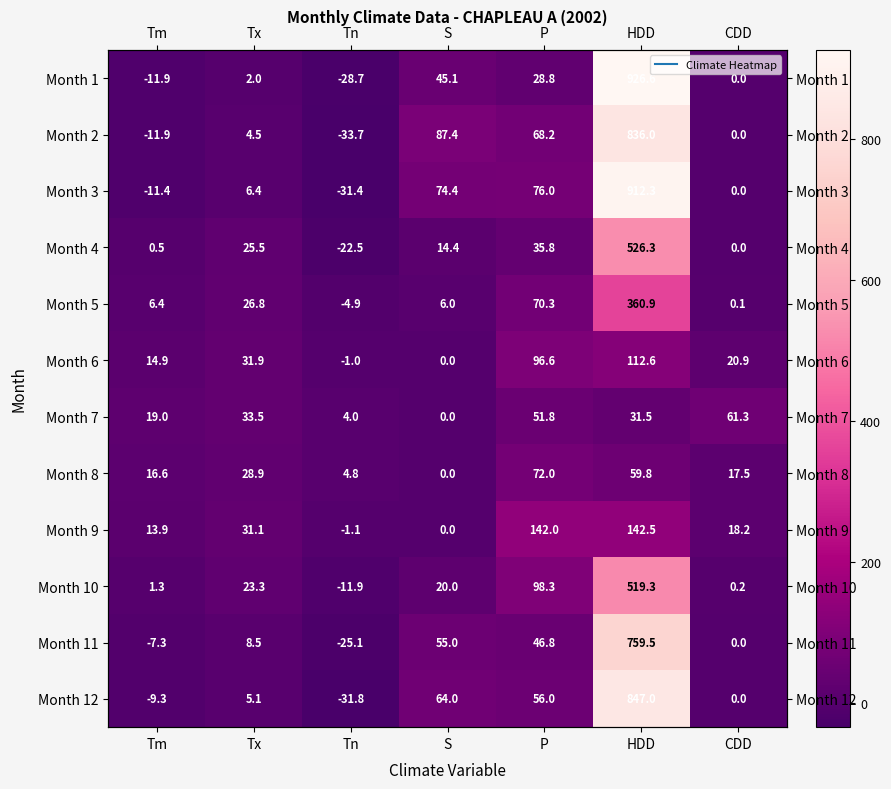

Read the Month 10 value at HDD.

519.3